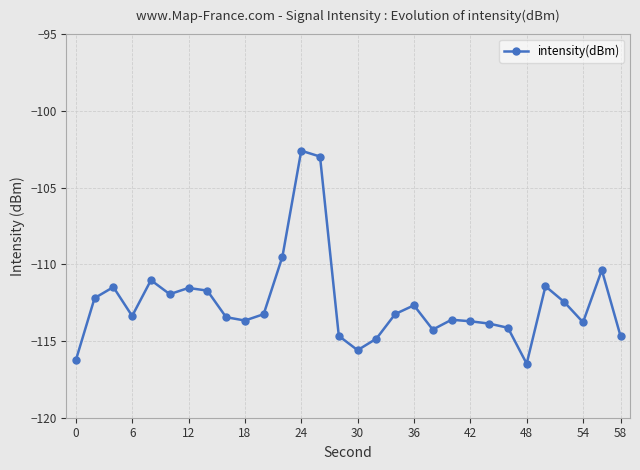

What is the smallest value displayed?

-116.5